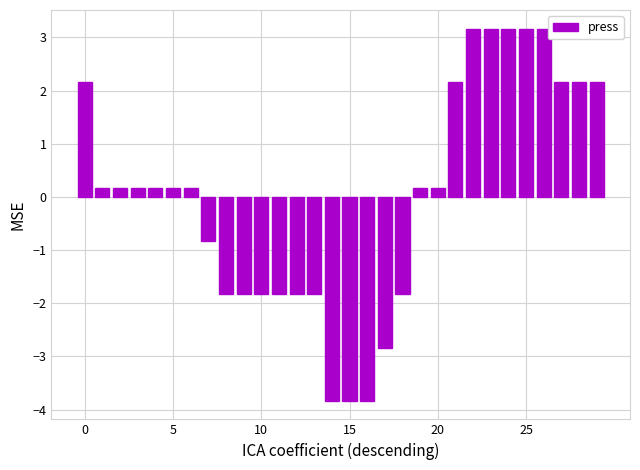

What is the smallest value displayed?

-3.8